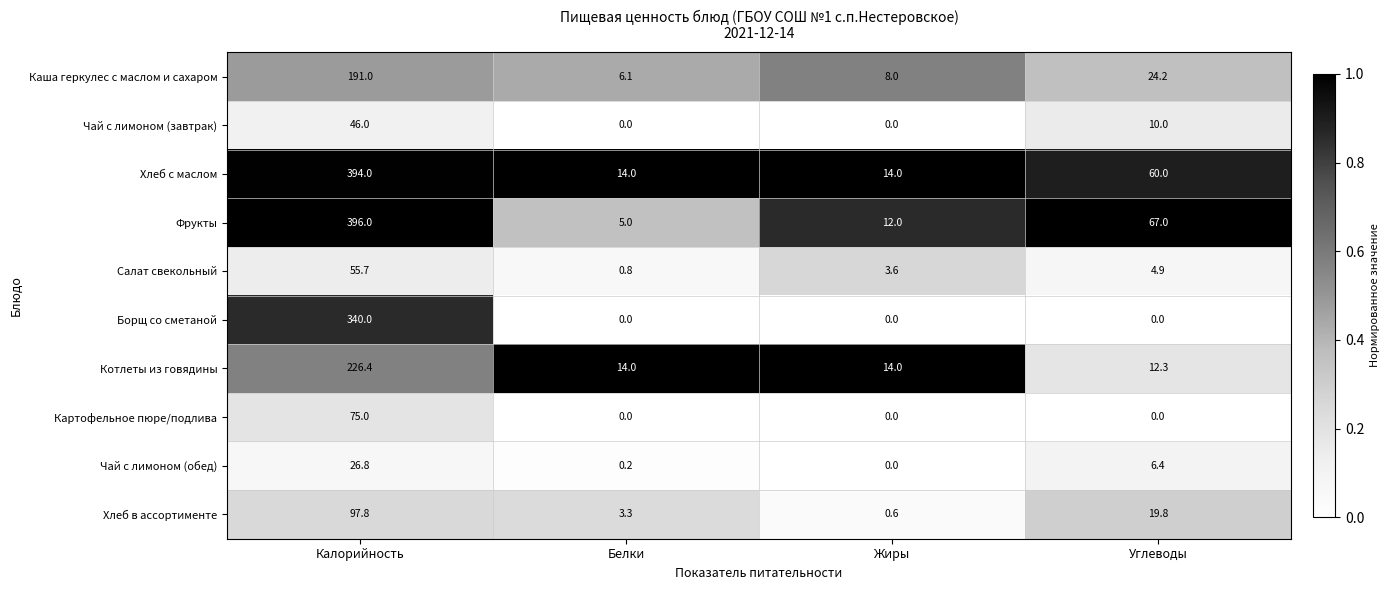

Which series changed the most between Белки and Углеводы?

Фрукты